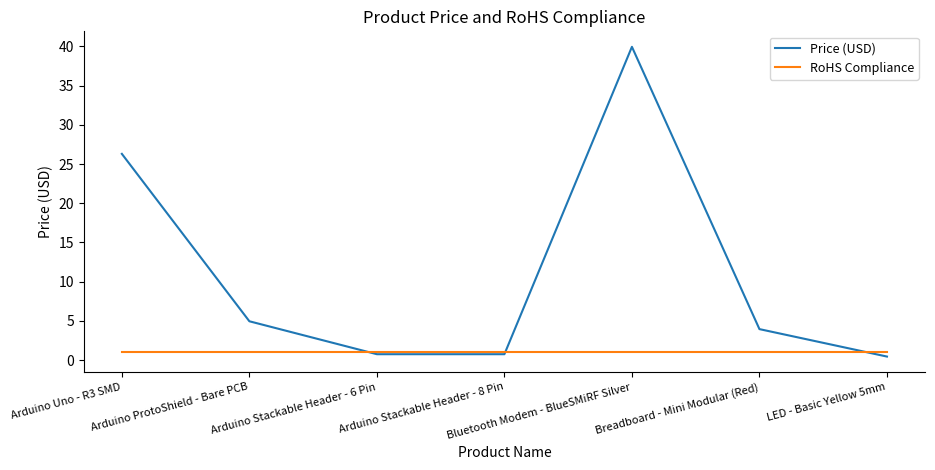

Read the Price (USD) value at Arduino ProtoShield - Bare PCB.

5.0